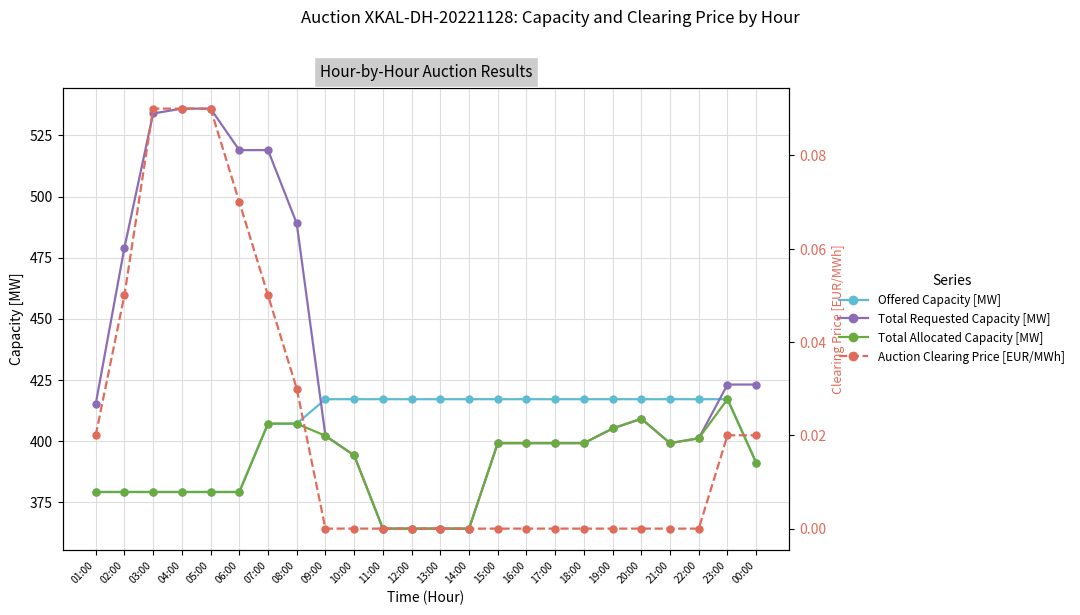

How many positive values does the Auction Clearing Price [EUR/MWh] series have?

10